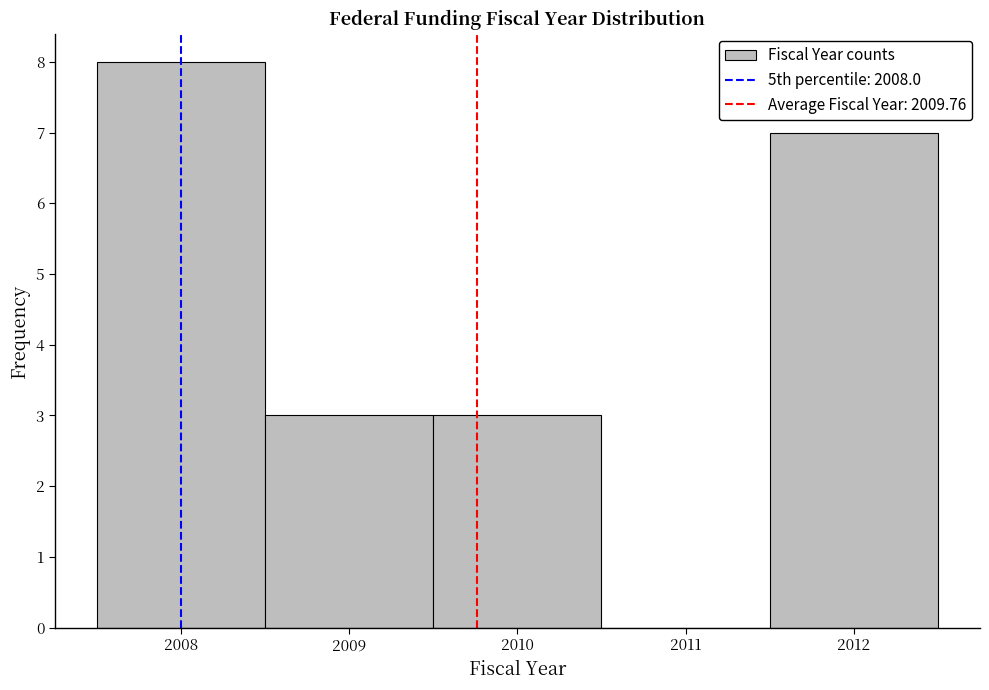

How tall is the bar that spans 2007.5 to 2008.5 on the x-axis? The values are not printed on the chart, so give them approximately, as read against the axis.

8